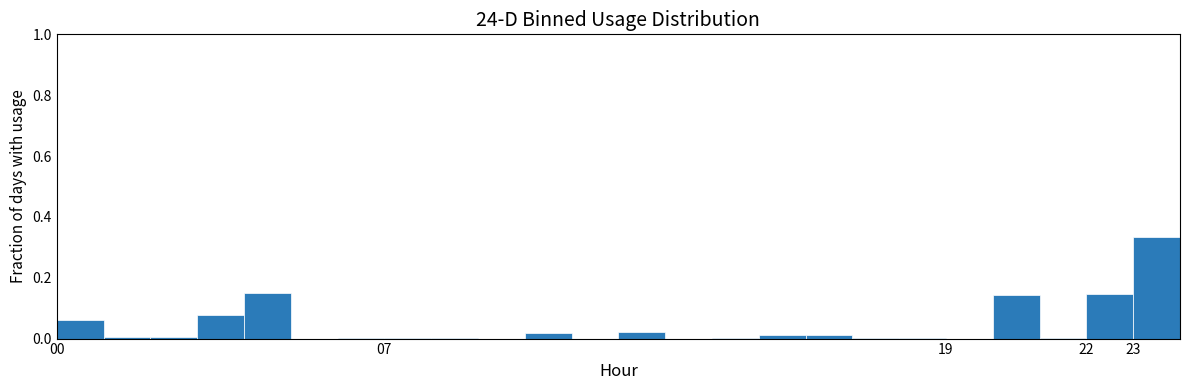

Over which range of the x-axis is the bar tallest?

23 to 24